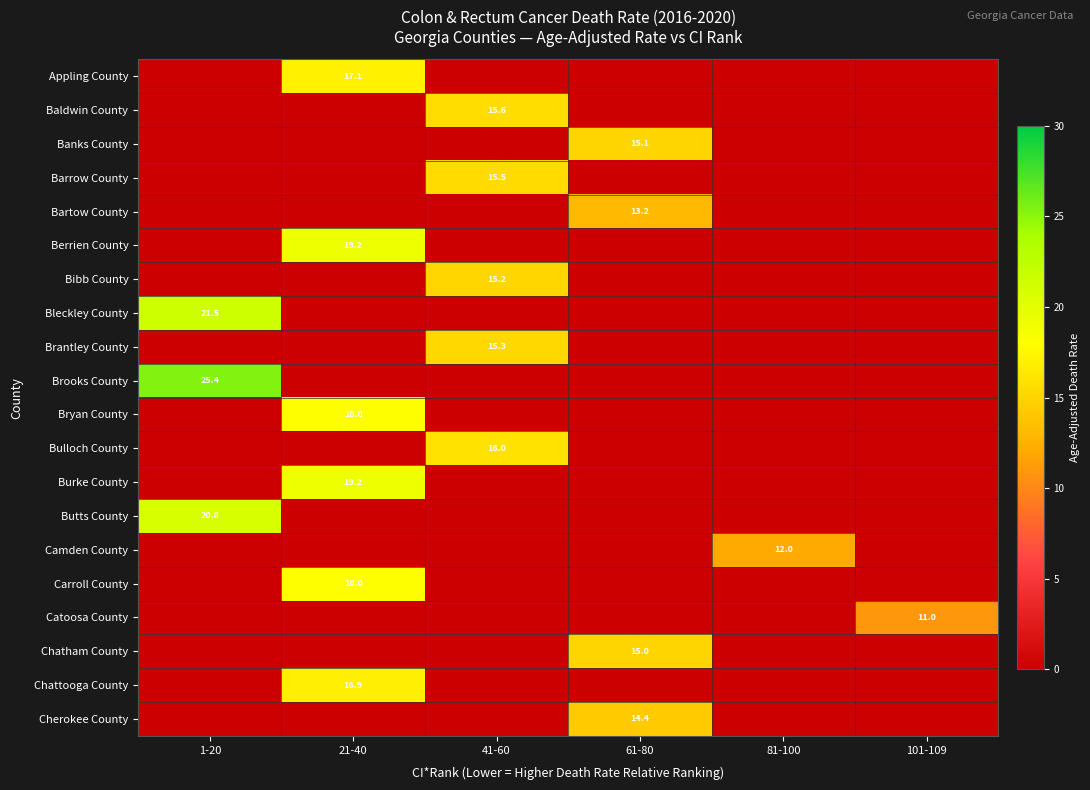

True or false: Banks County has a value of 26.8 at 61-80.

False